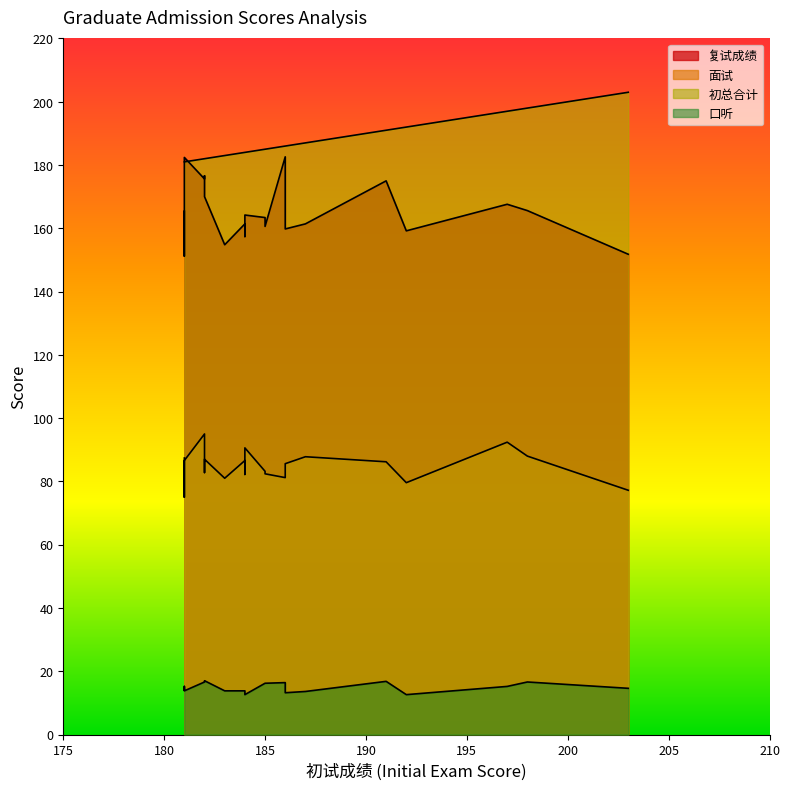

At 8, list the series in order from largest to smallest.

复试成绩, 初总合计, 面试, 口听